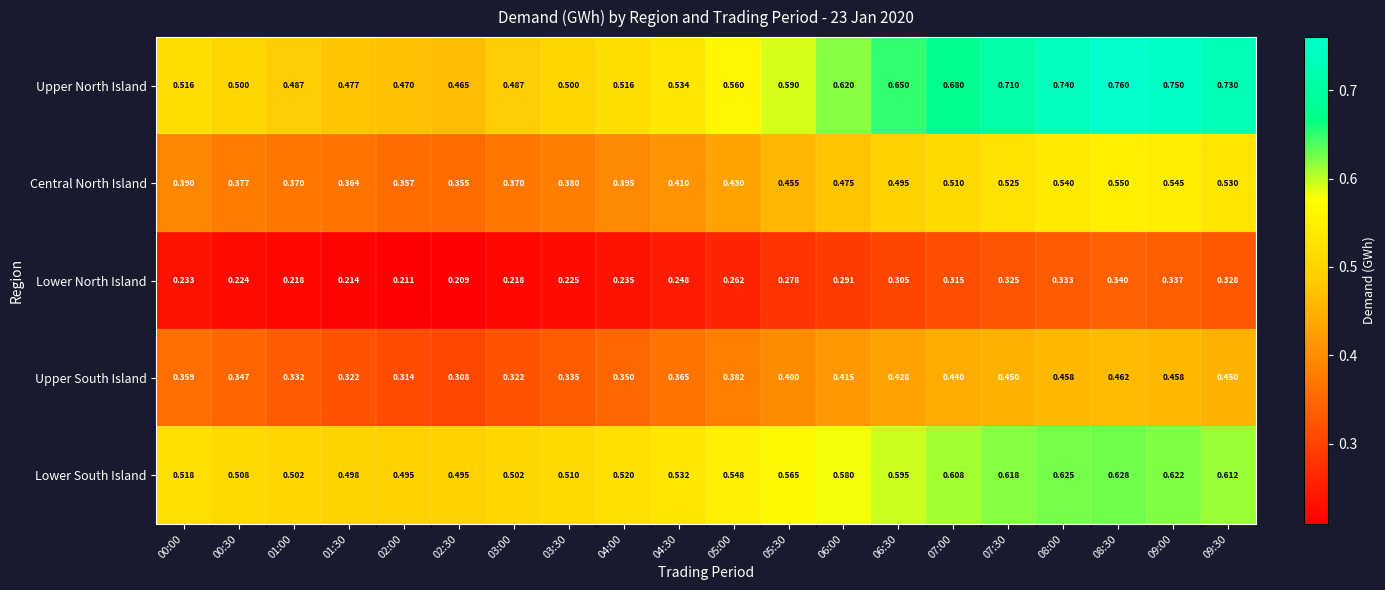

Is the value of Lower South Island at 01:30 greater than the value of Upper South Island at 06:30?

Yes